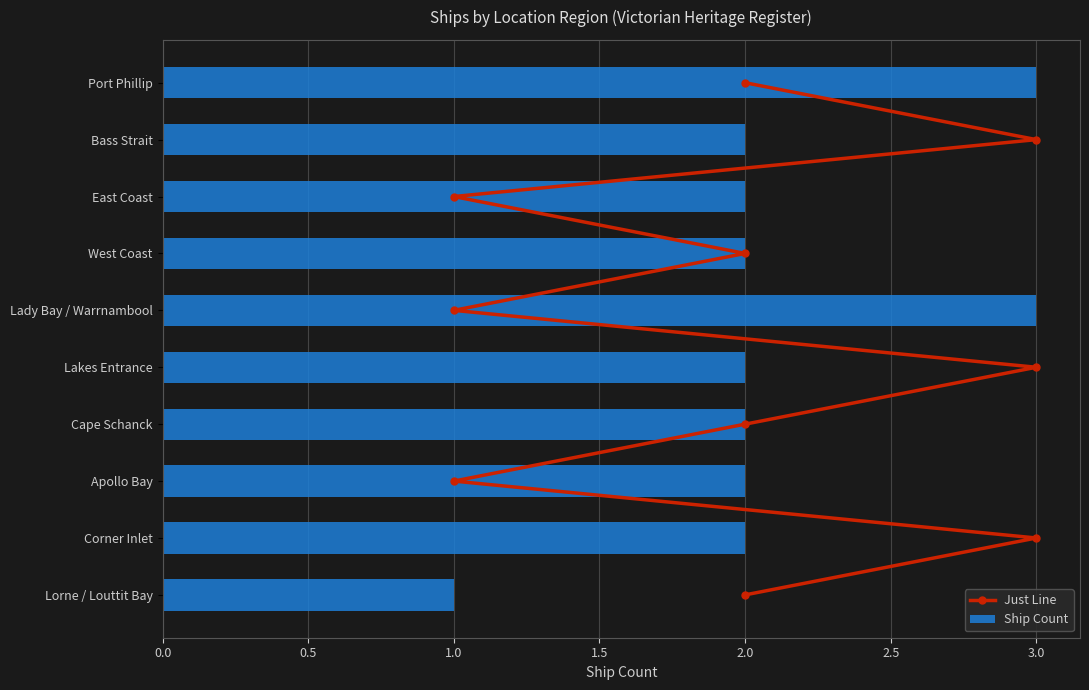

What is the sum of the Ship Count values at Lakes Entrance and Bass Strait?

4